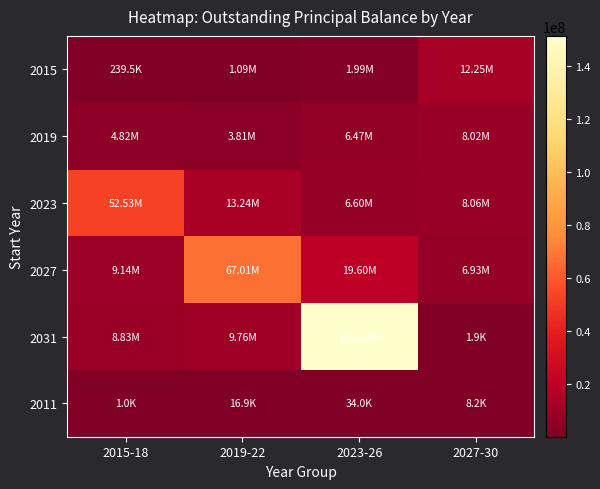

At 2019-22, list the series in order from smallest to largest.

2011, 2015, 2019, 2031, 2023, 2027